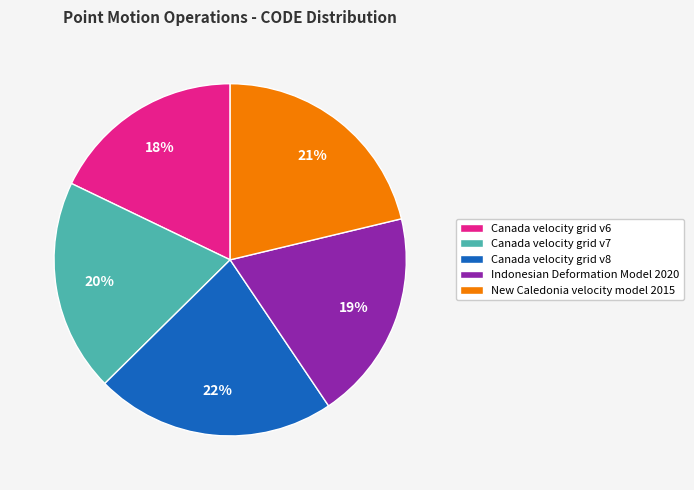

Does Canada velocity grid v8 represent more than half of the total?

No